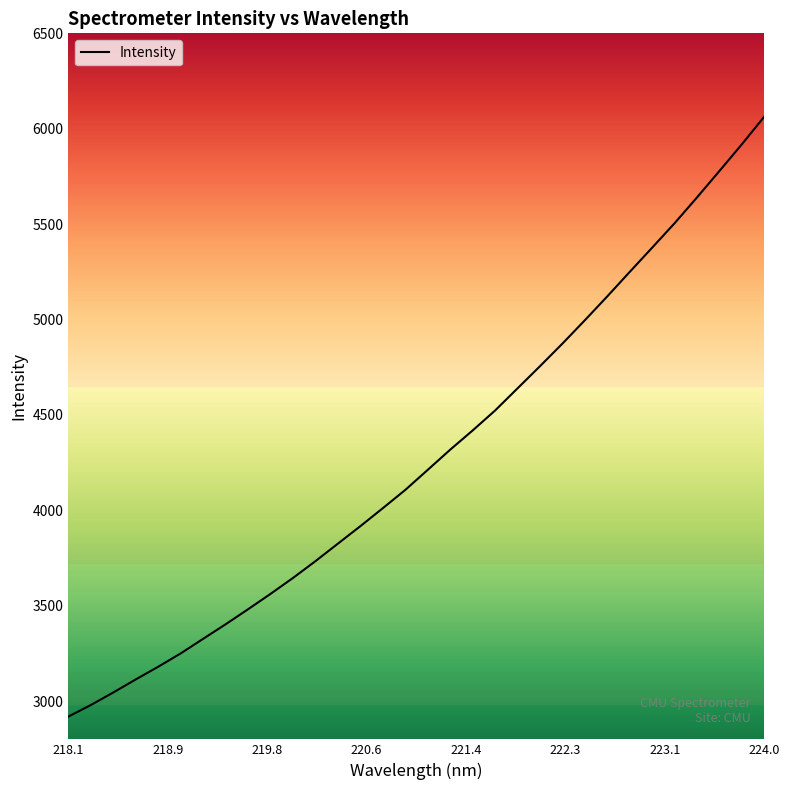

What is the difference between the maximum and minimum values?

3144.0